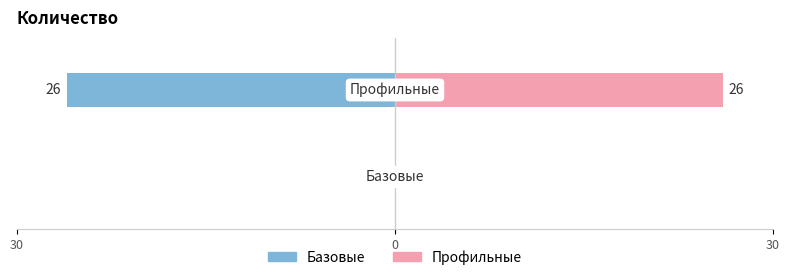

Reading left to right, what are all the values shown in this chart?

Базовые: 0	-26
Профильные: 0	26